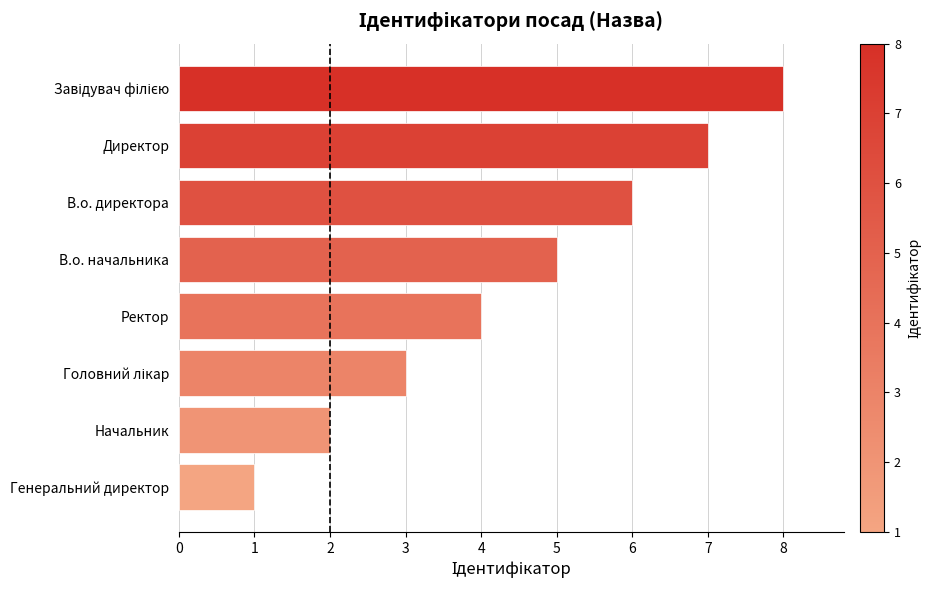

What is the ratio of the value at Начальник to the value at Директор?

0.3